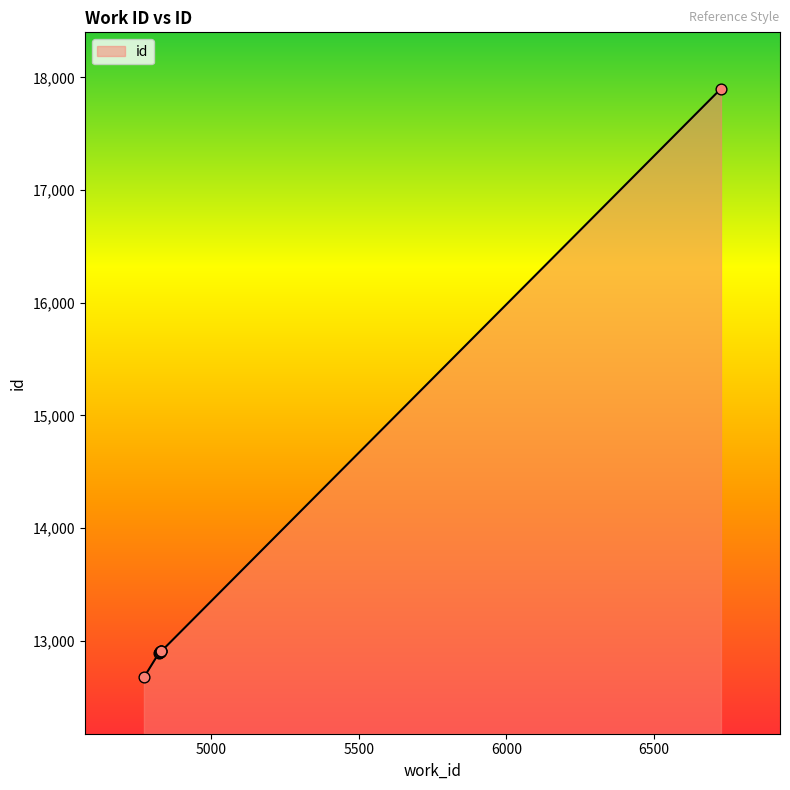

What is the greatest value displayed?

17900